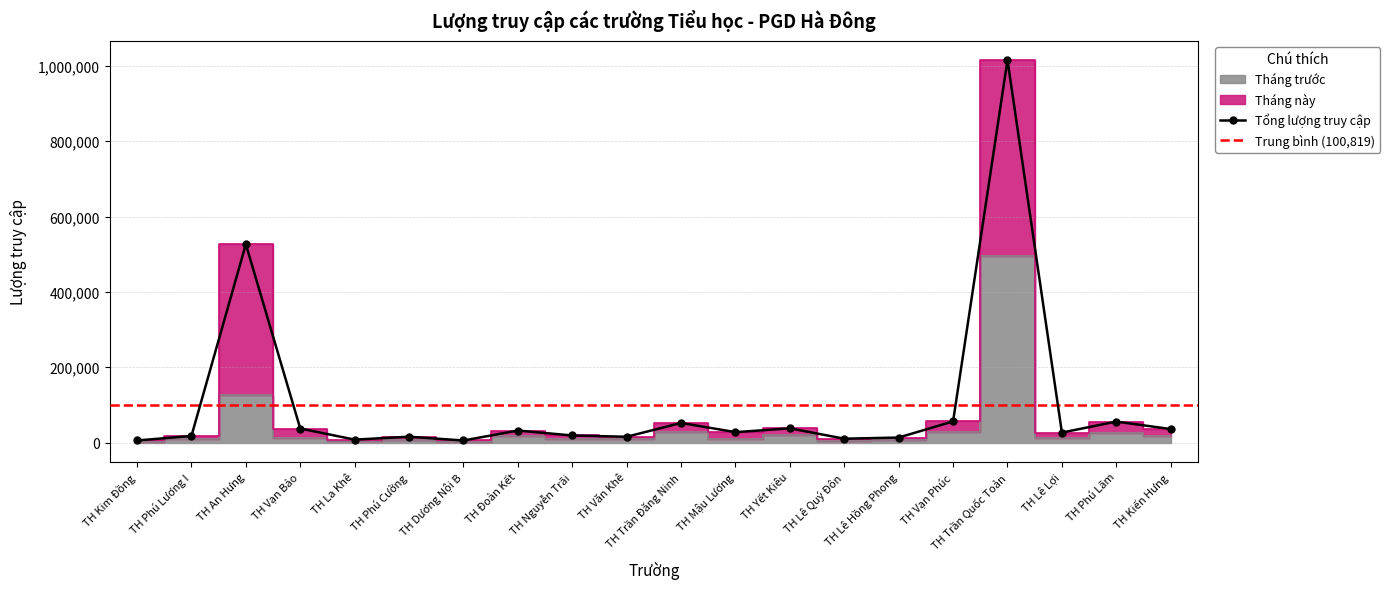

Is it true that Tháng trước equals 28423 at TH Yết Kiêu?

False